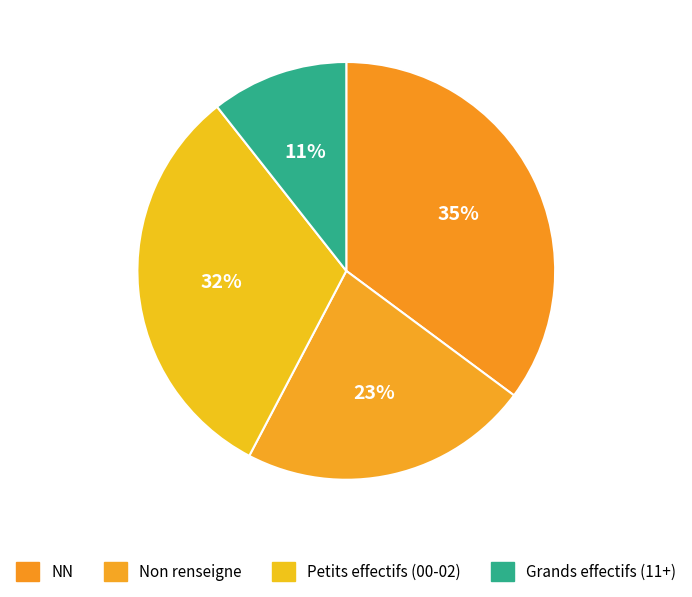

Is NN the majority of the pie?

No